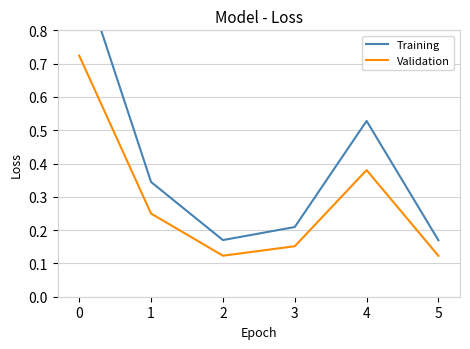

What is the highest value of the Training series?

1.0